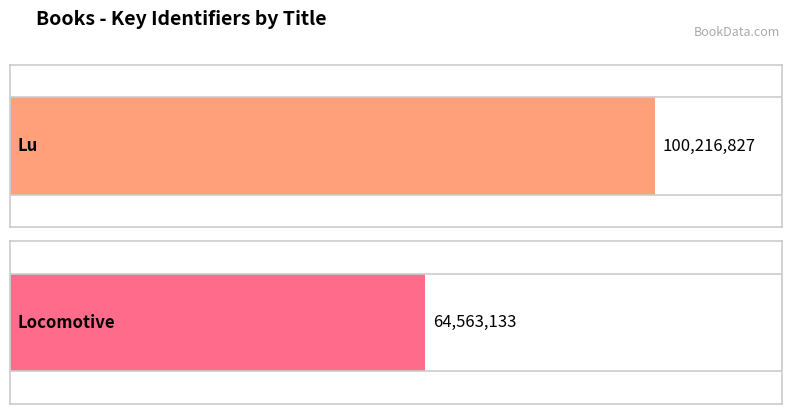

What is the change in value from Lu to Locomotive?

-35653694